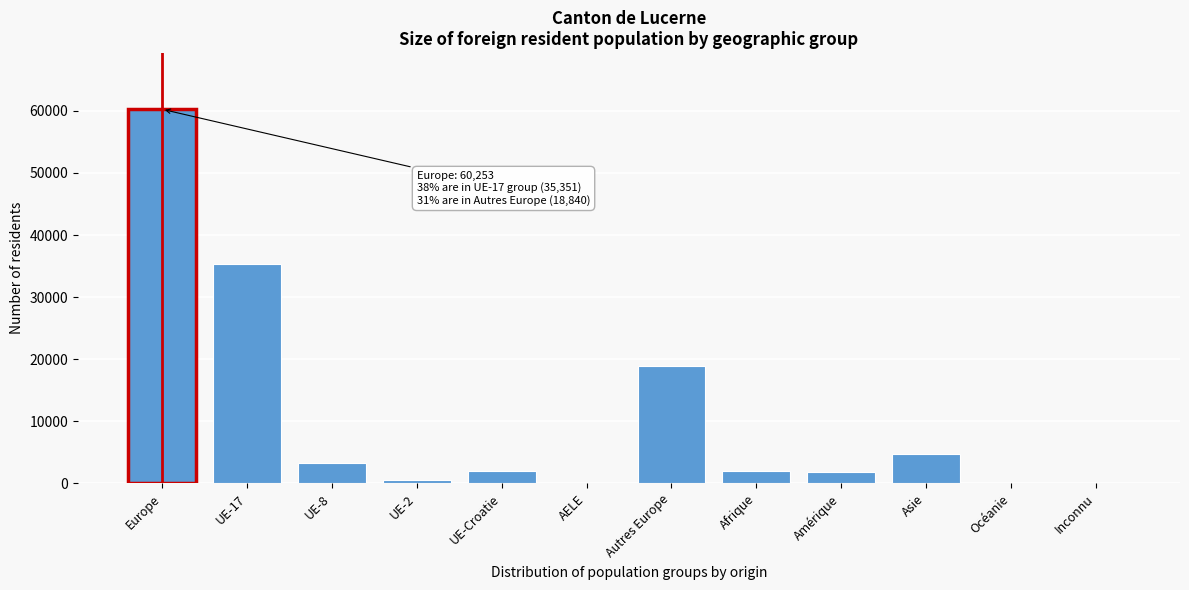

The value at Amérique is 1865. True or false?

True